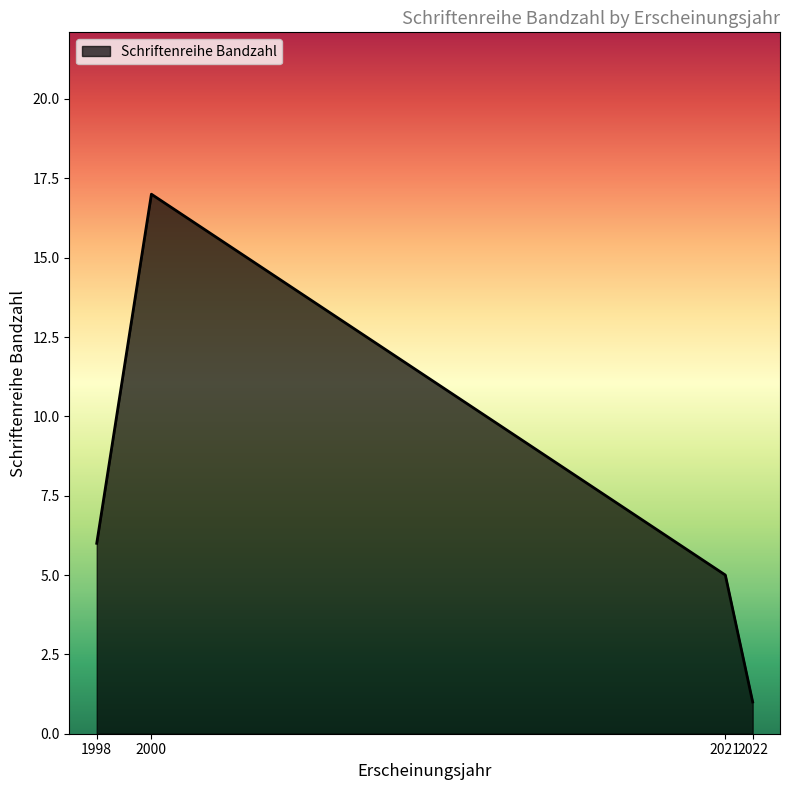

What is the average value?

7